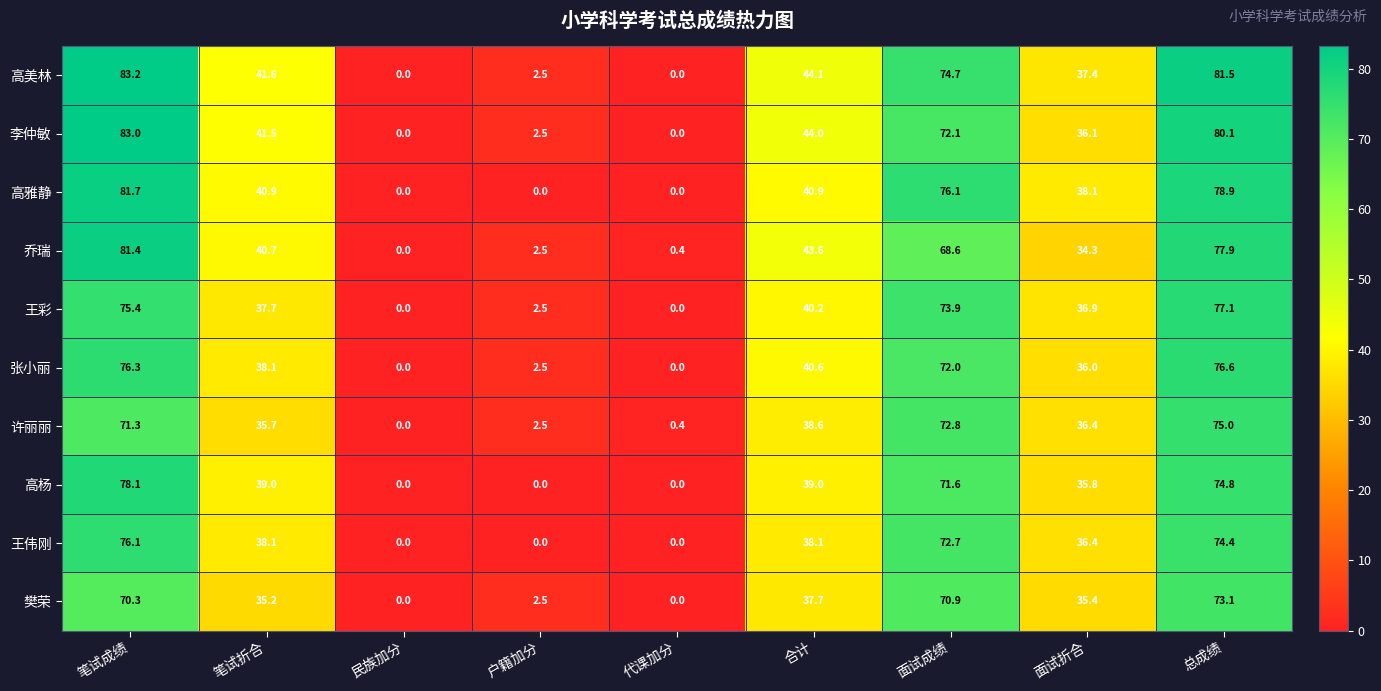

Which series has the largest total across all categories?

高美林